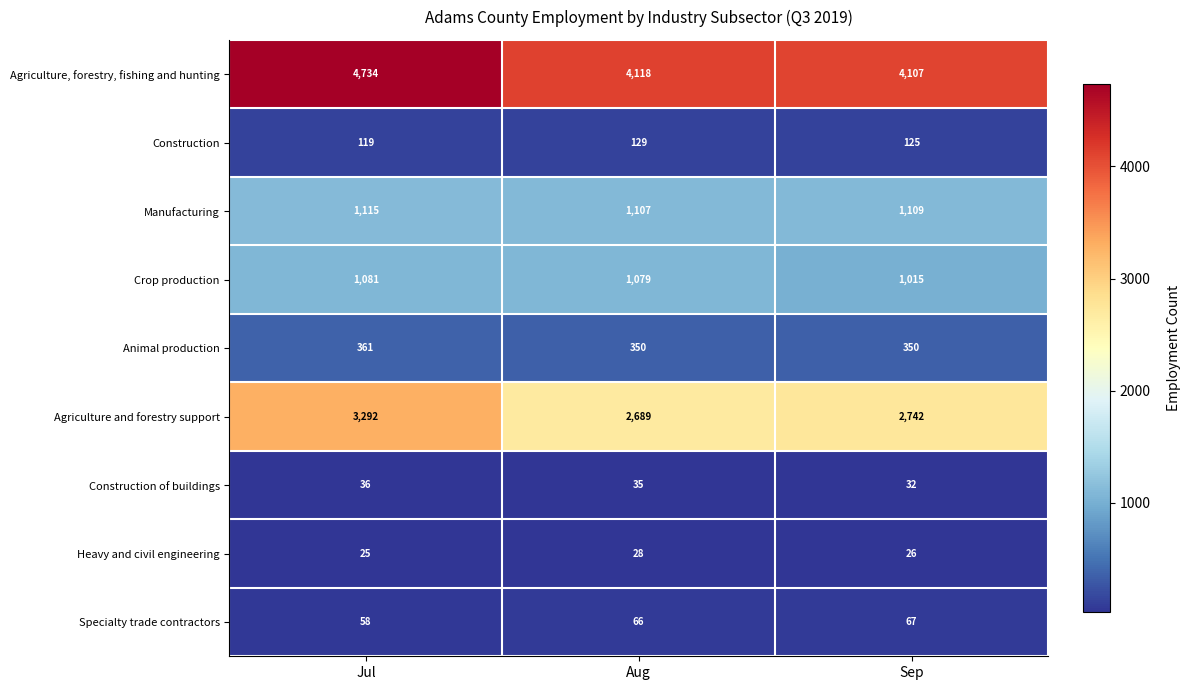

What is the minimum value shown in the chart?

25